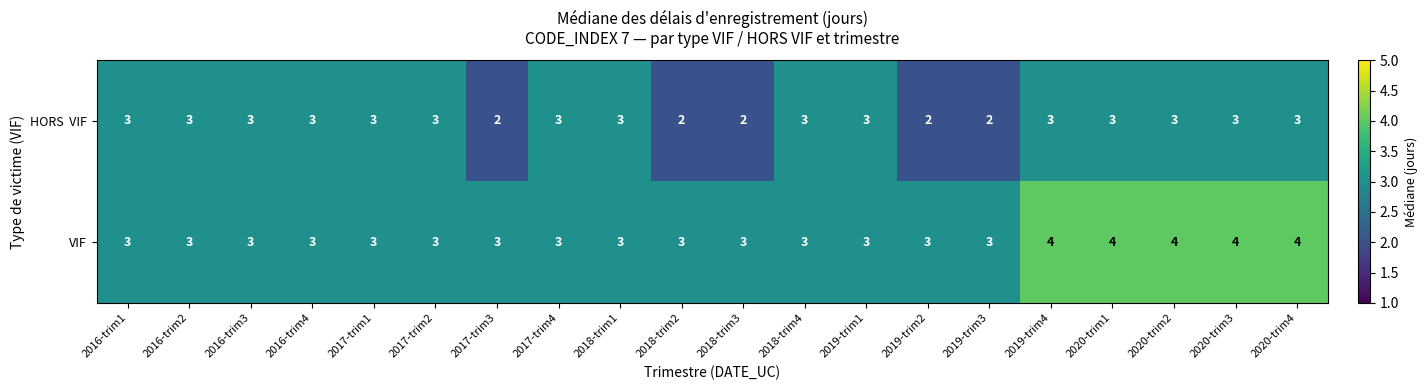

Which series changed the most between 2016-trim2 and 2020-trim1?

VIF